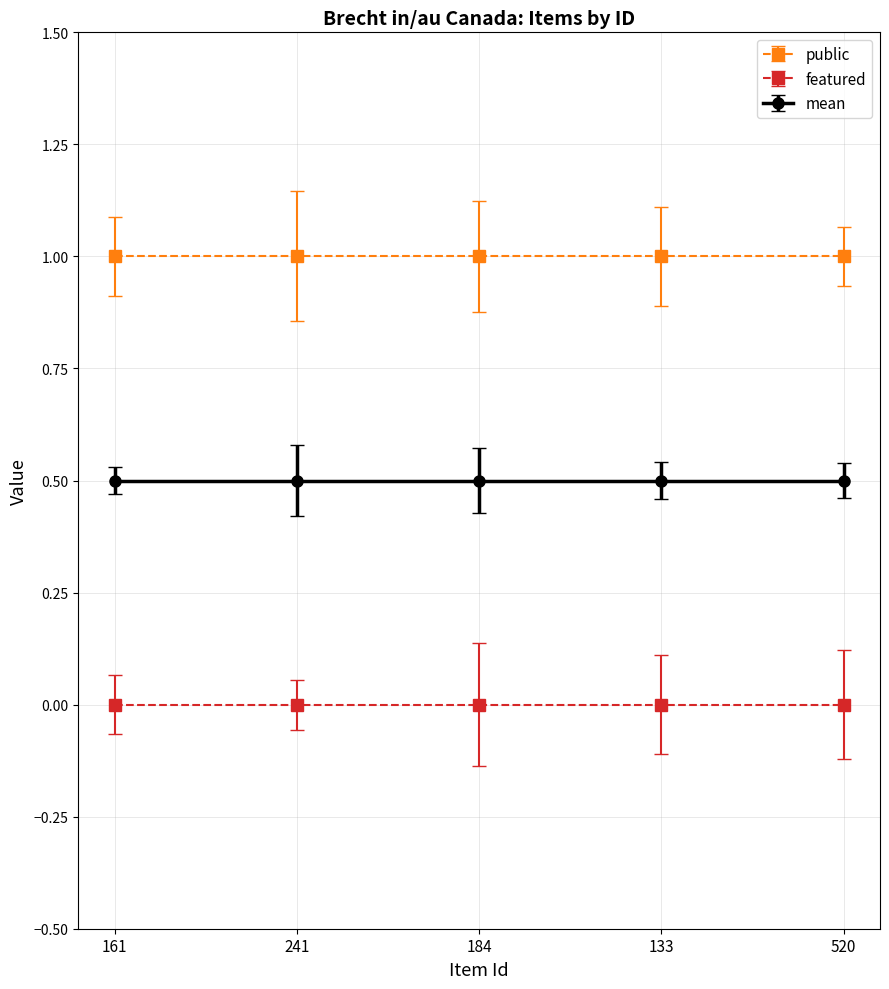

Which series changed the most between 184 and 133?

public